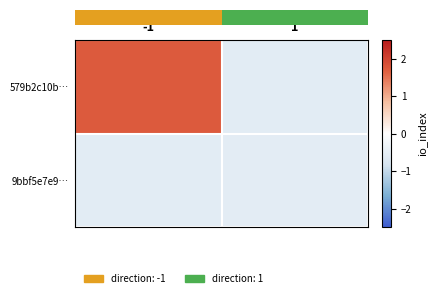

Which label corresponds to the smallest value in the chart?

1